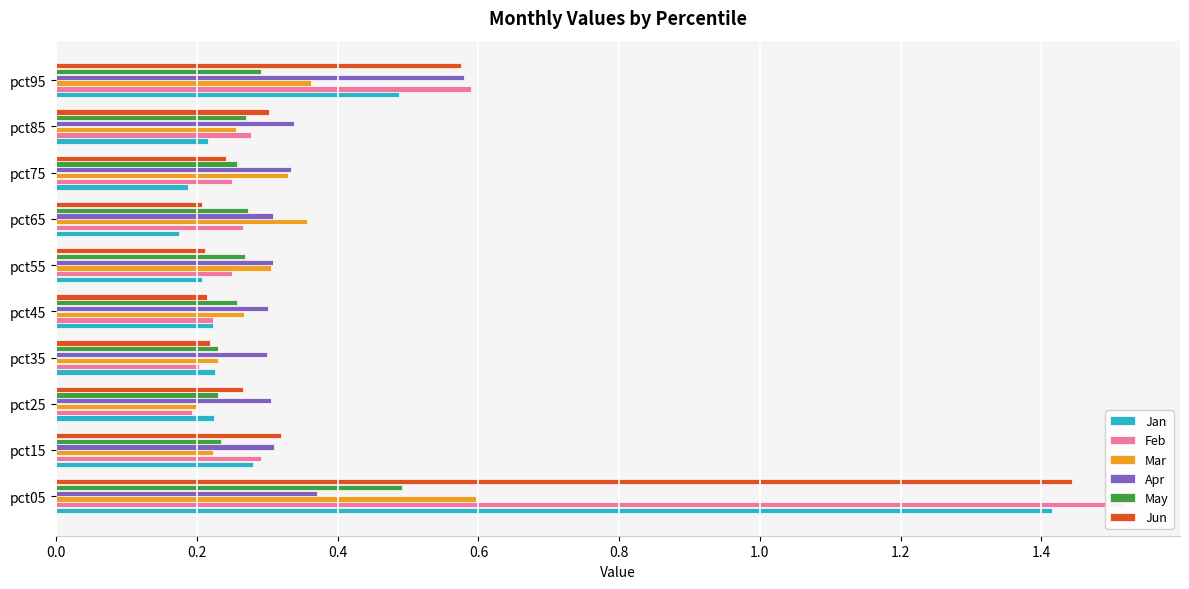

What position from the left is 1.2?

7